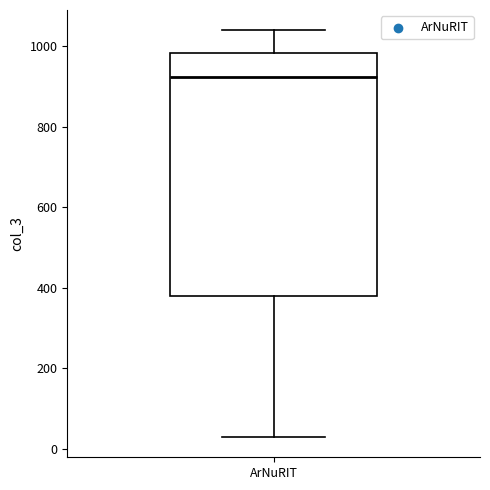

Where is the upper edge of the box for ArNuRIT on the y-axis? The values are not printed on the chart, so give them approximately, as read against the axis.

980